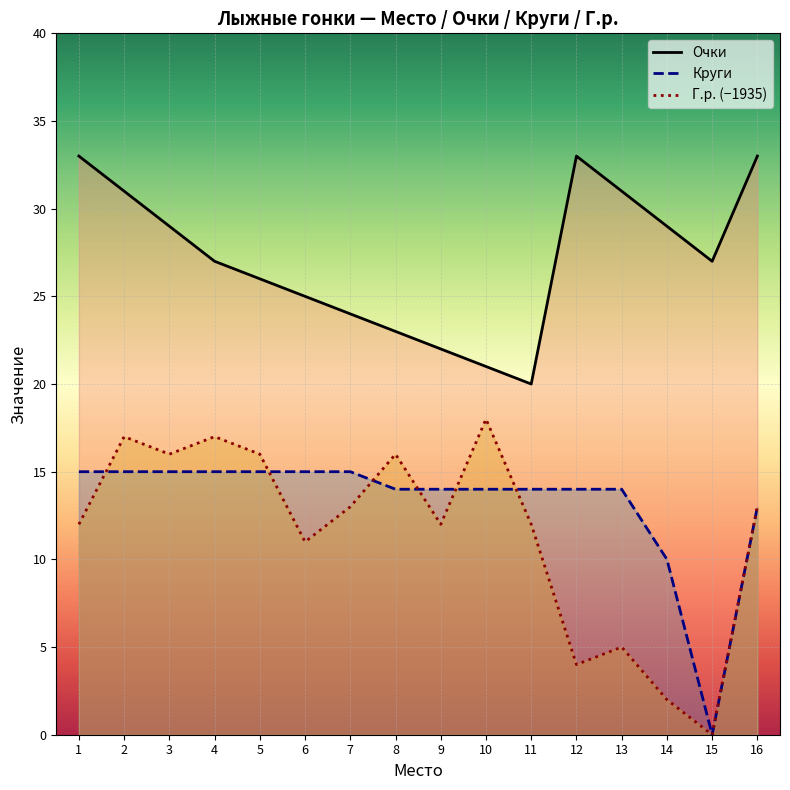

What is the value of the Очки point at the 13th from the left?

31